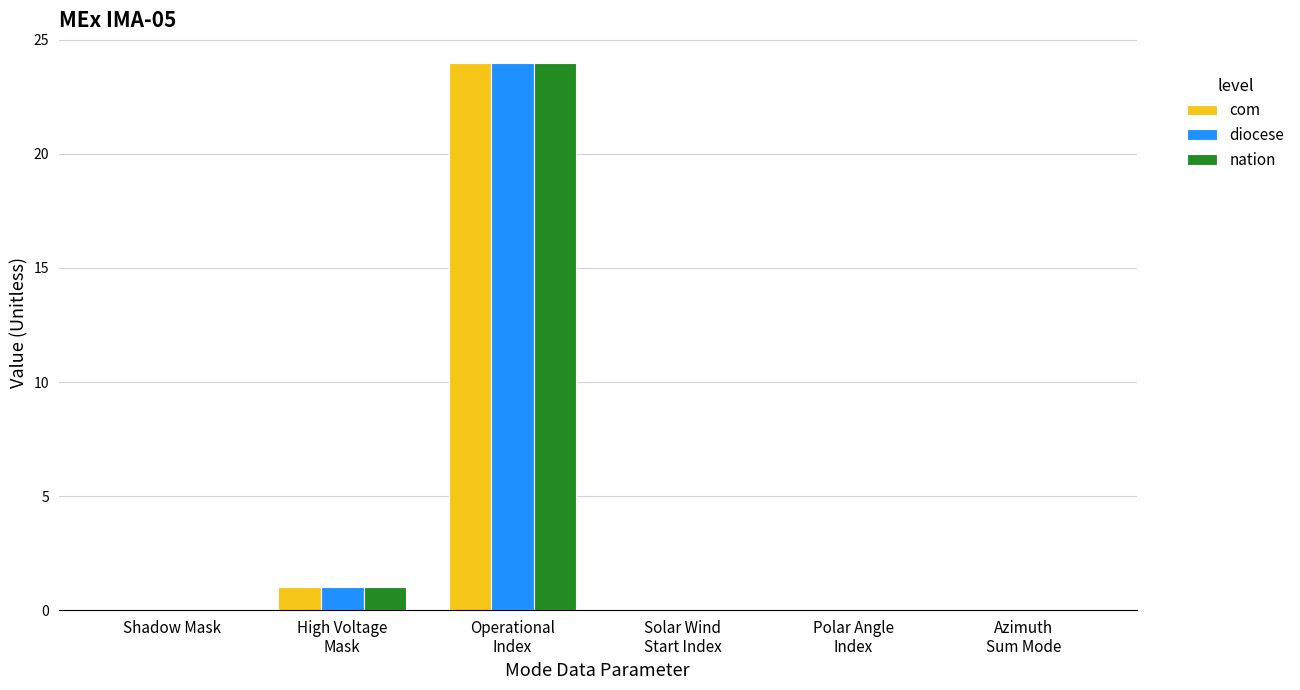

Does the chart contain stacked bars?

No